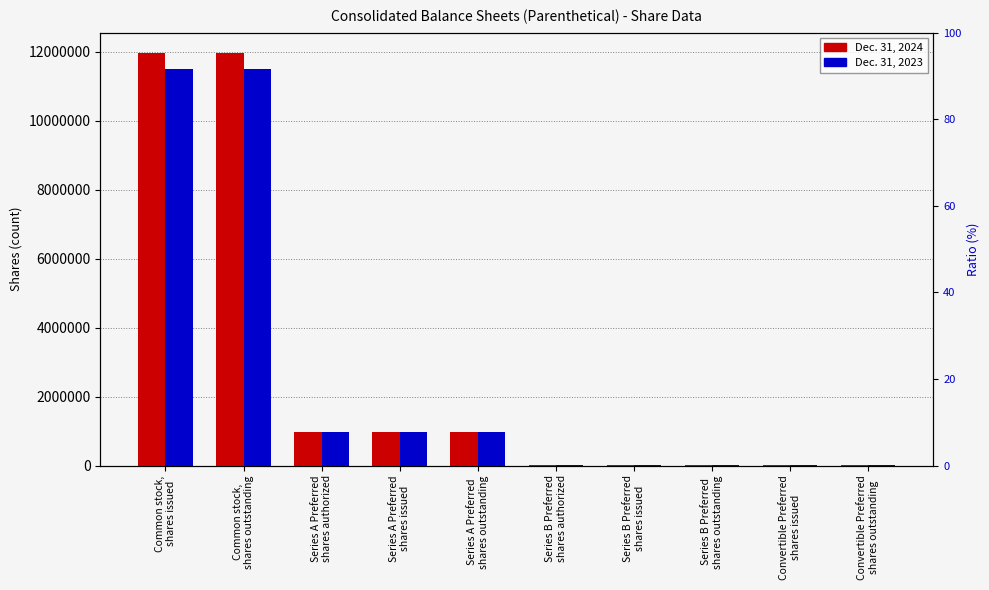

List the labels in order of Dec. 31, 2023 value, smallest first.

Series B Preferred
shares issued, Series B Preferred
shares outstanding, Series B Preferred
shares authorized, Convertible Preferred
shares issued, Convertible Preferred
shares outstanding, Series A Preferred
shares authorized, Series A Preferred
shares issued, Series A Preferred
shares outstanding, Common stock,
shares issued, Common stock,
shares outstanding